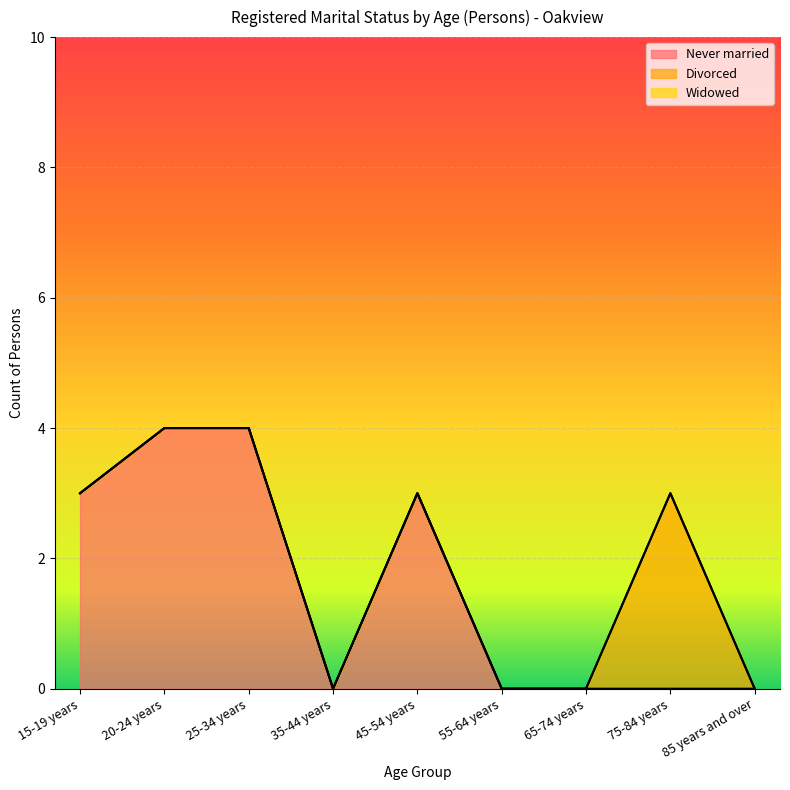

At which category is the sum across all series the highest?

20-24 years